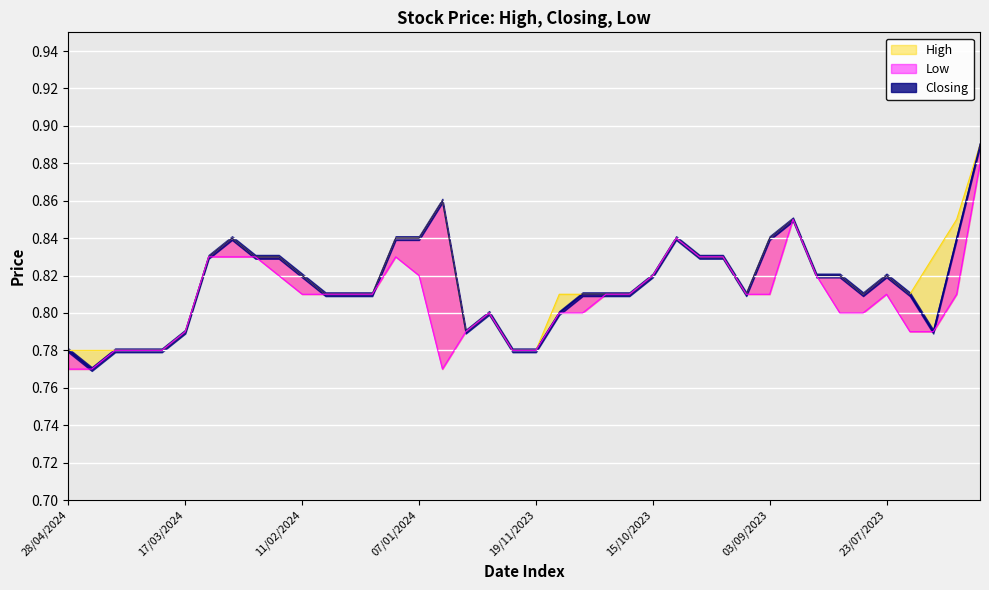

How many categories are shown in the chart?

40